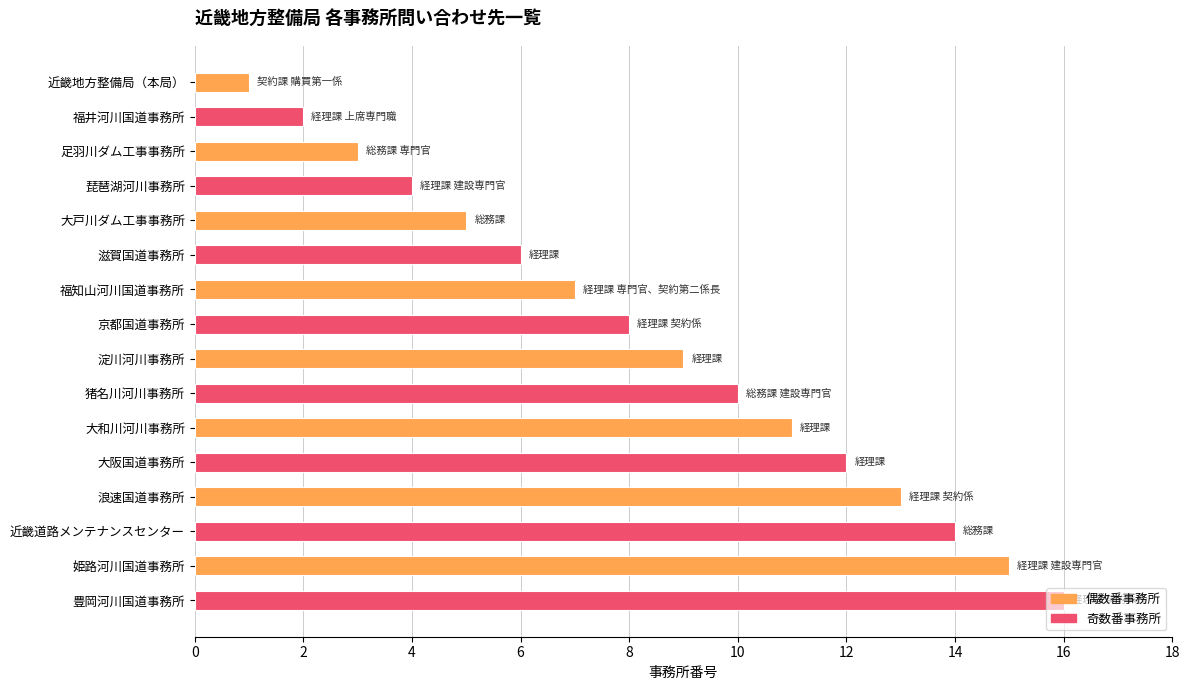

What is the sum of all values?

136